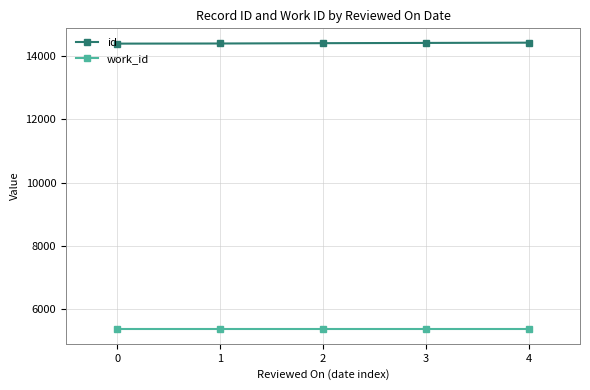

Is the value of work_id at 4 greater than the value of id at 3?

No